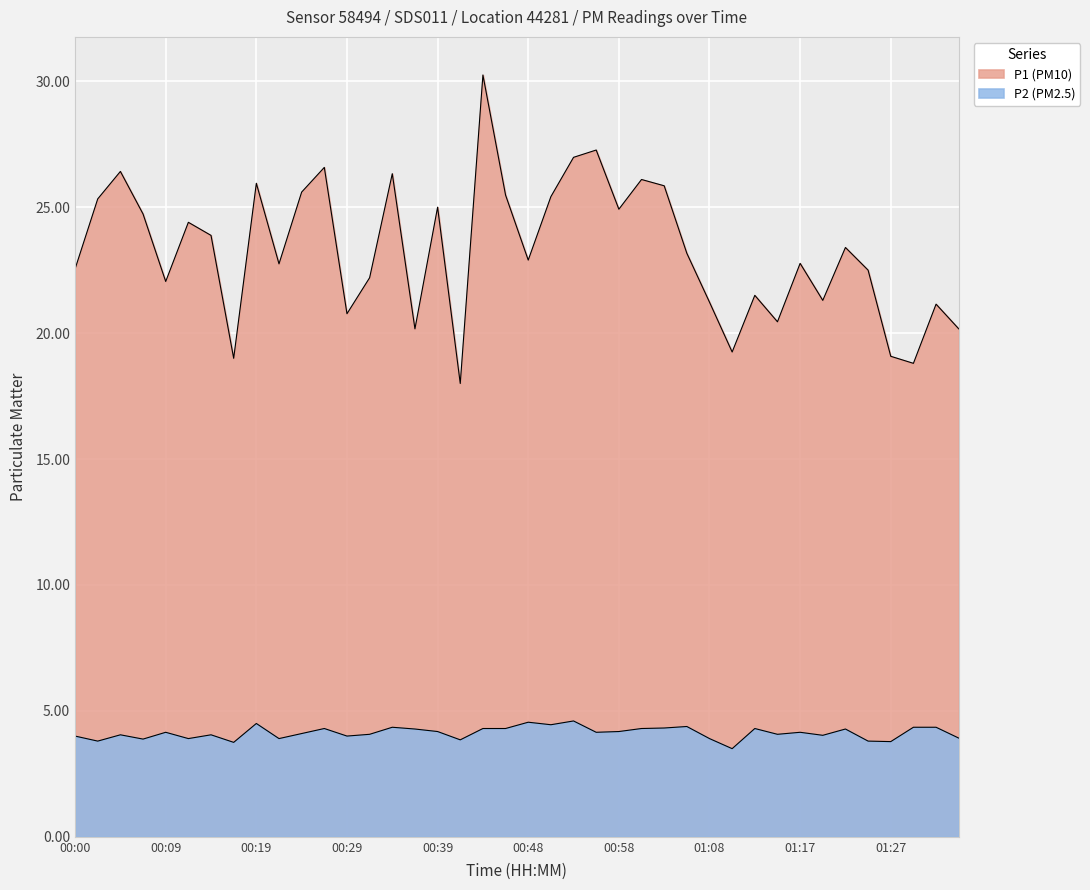

Which series has the largest range (max minus min)?

P1